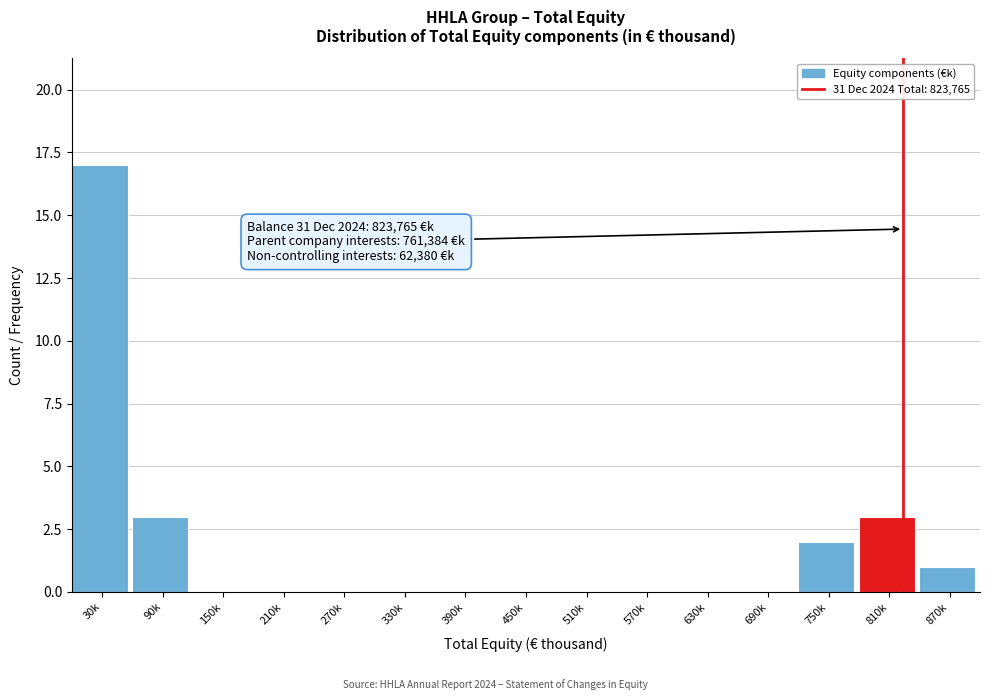

Reading right to left, extract all data points from this chart.

870k=1	810k=3	750k=2	690k=0	630k=0	570k=0	510k=0	450k=0	390k=0	330k=0	270k=0	210k=0	150k=0	90k=3	30k=17